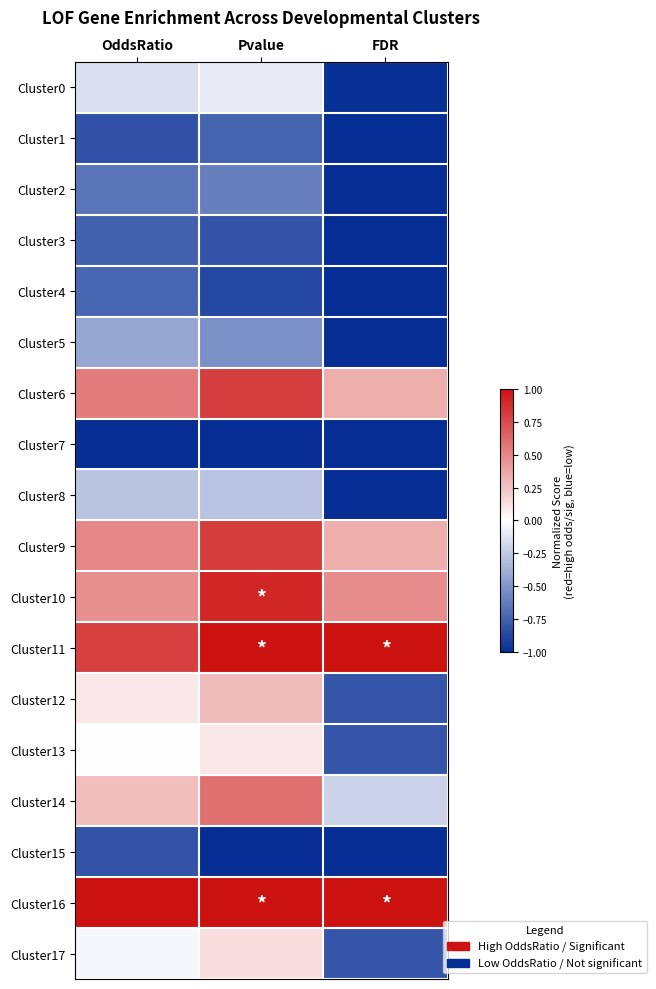

At which category is the sum across all series the highest?

Pvalue